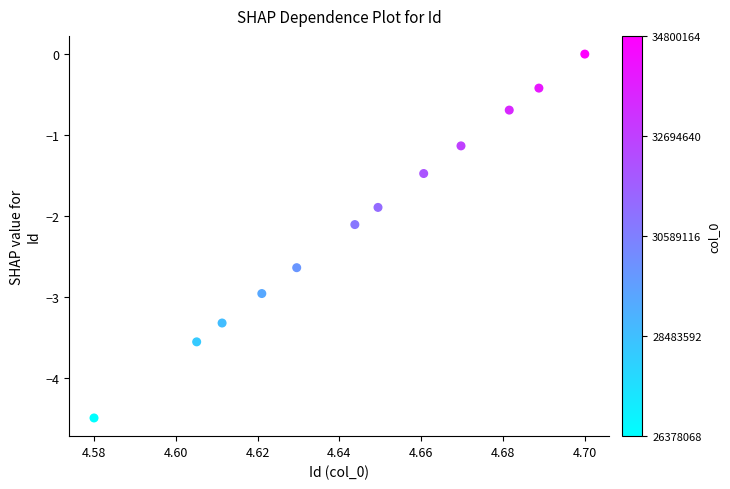

What is the average Y value?

-2.1